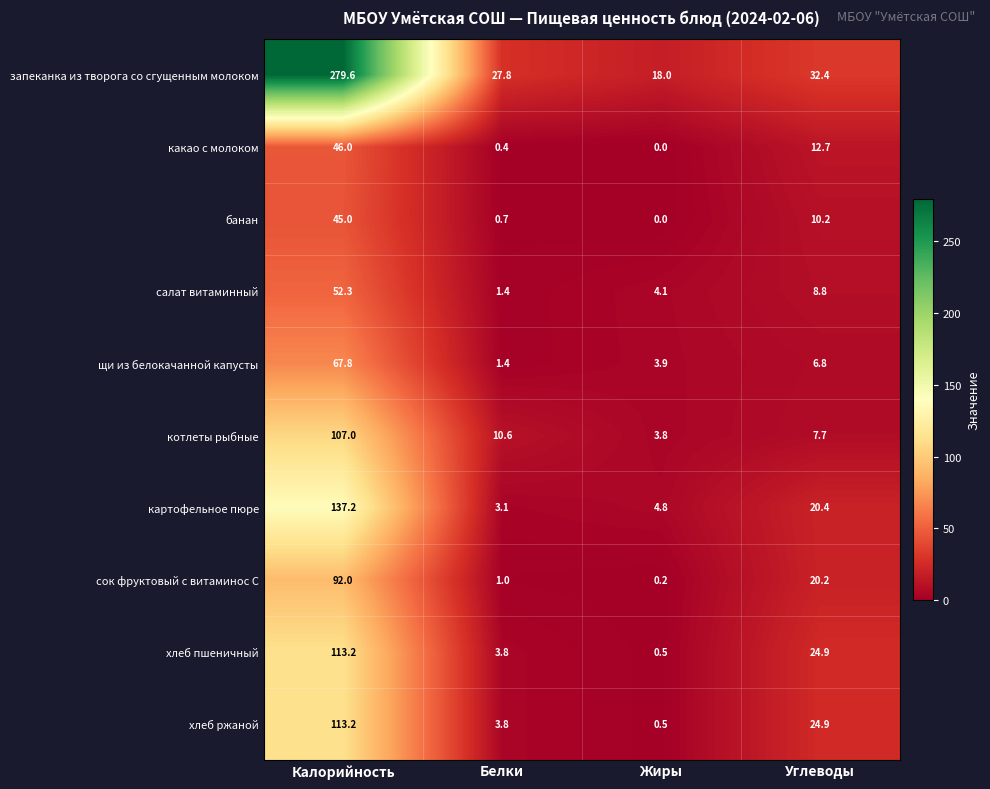

Where does the запеканка из творога со сгущенным молоком series first go above 32?

Калорийность